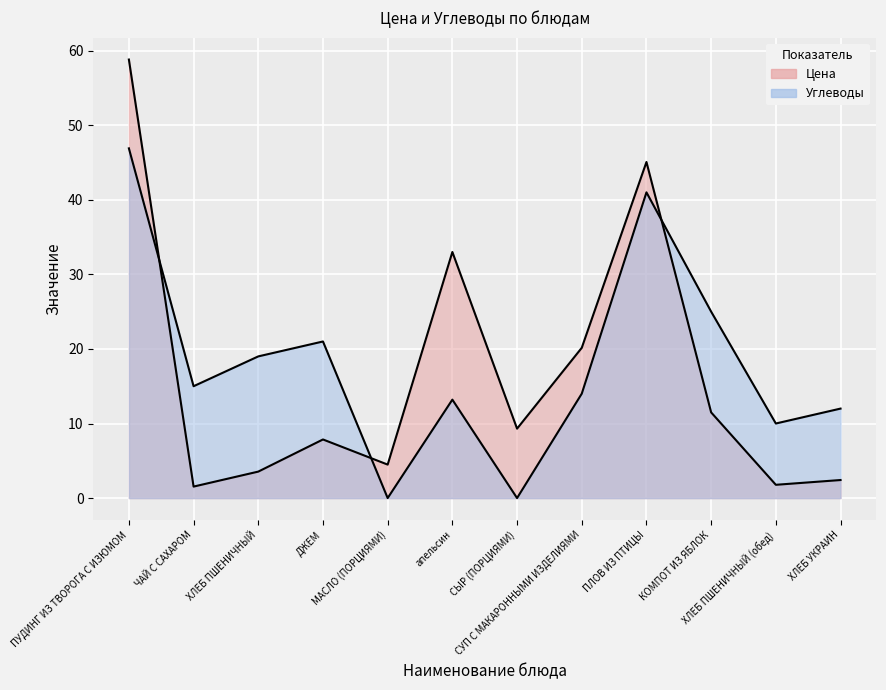

Does the chart display data point markers on the line(s)?

No